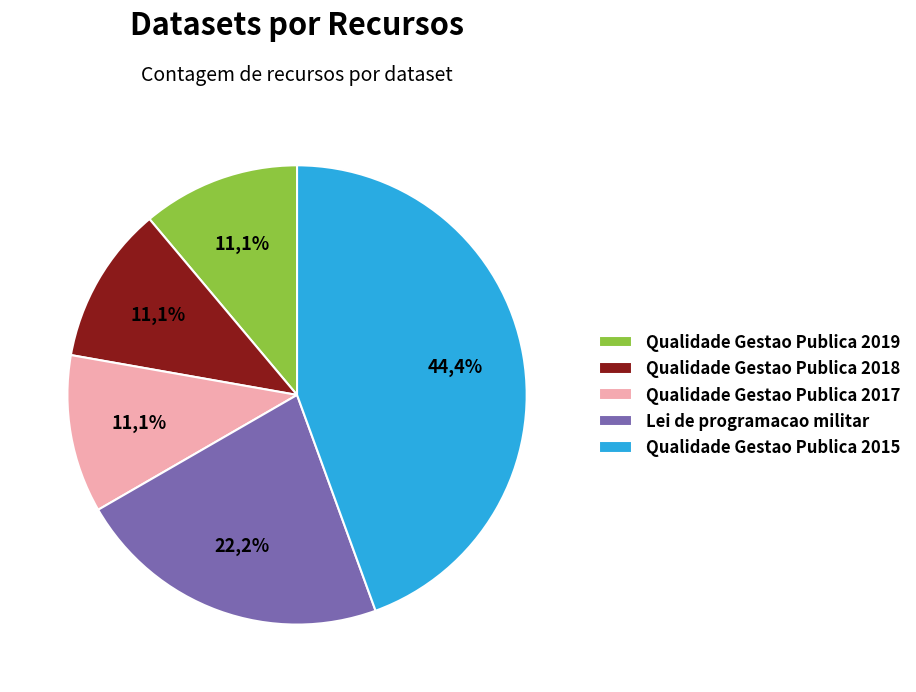

Is Qualidade Gestao Publica 2018 the majority of the pie?

No